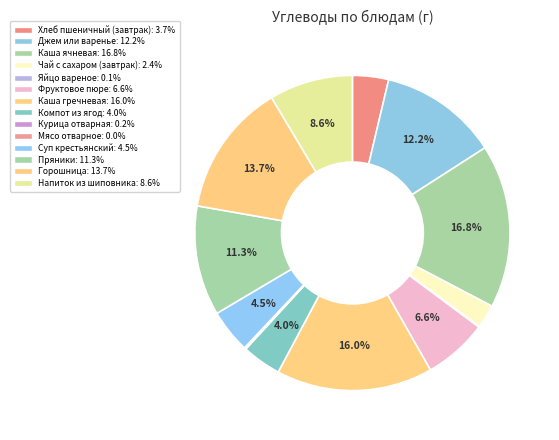

What is the total percentage of Чай с сахаром (завтрак) and Курица отварная?

2.6%